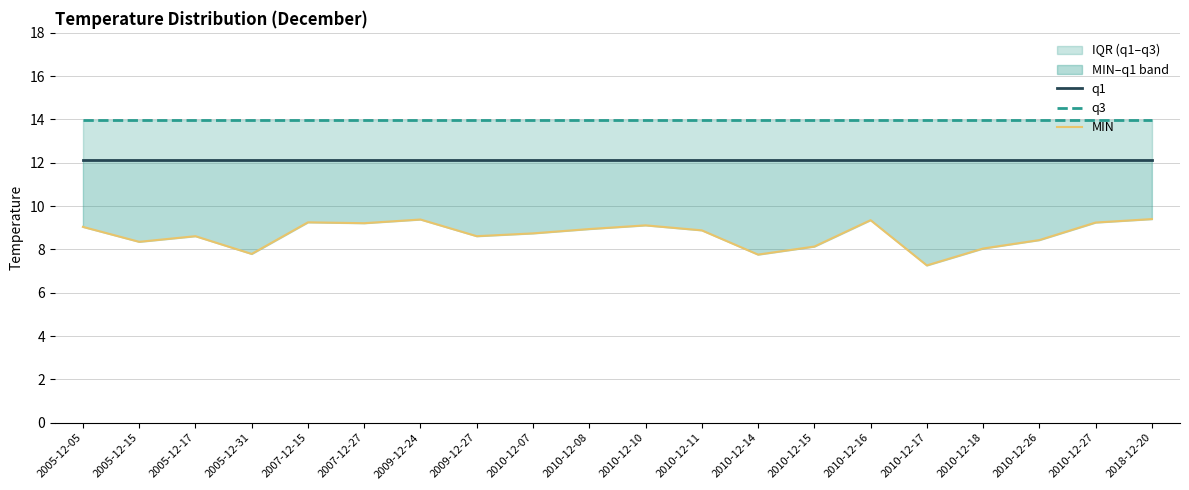

Is this an area chart (filled region under the line)?

No